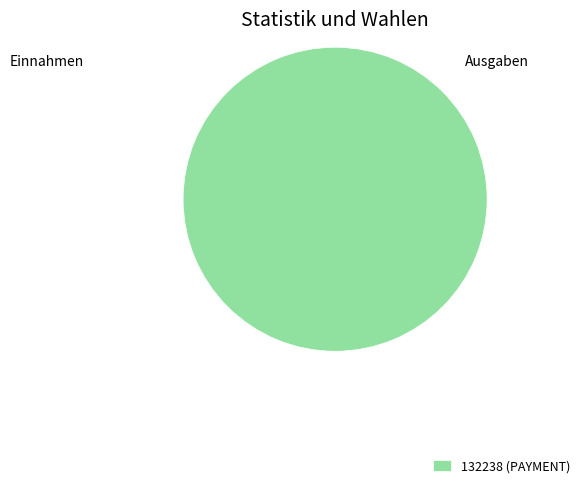

Is it true that 132238 (PAYMENT) is 100% of the pie?

True